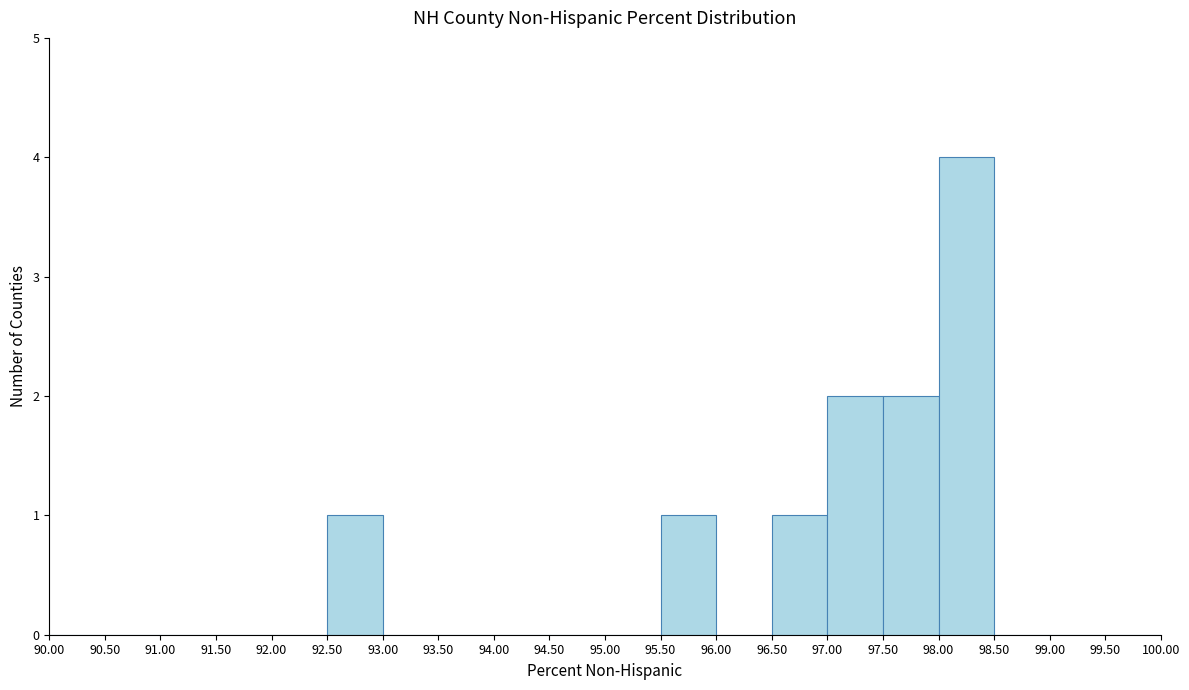

Which range on the x-axis has the tallest bar?

98.00 to 98.50